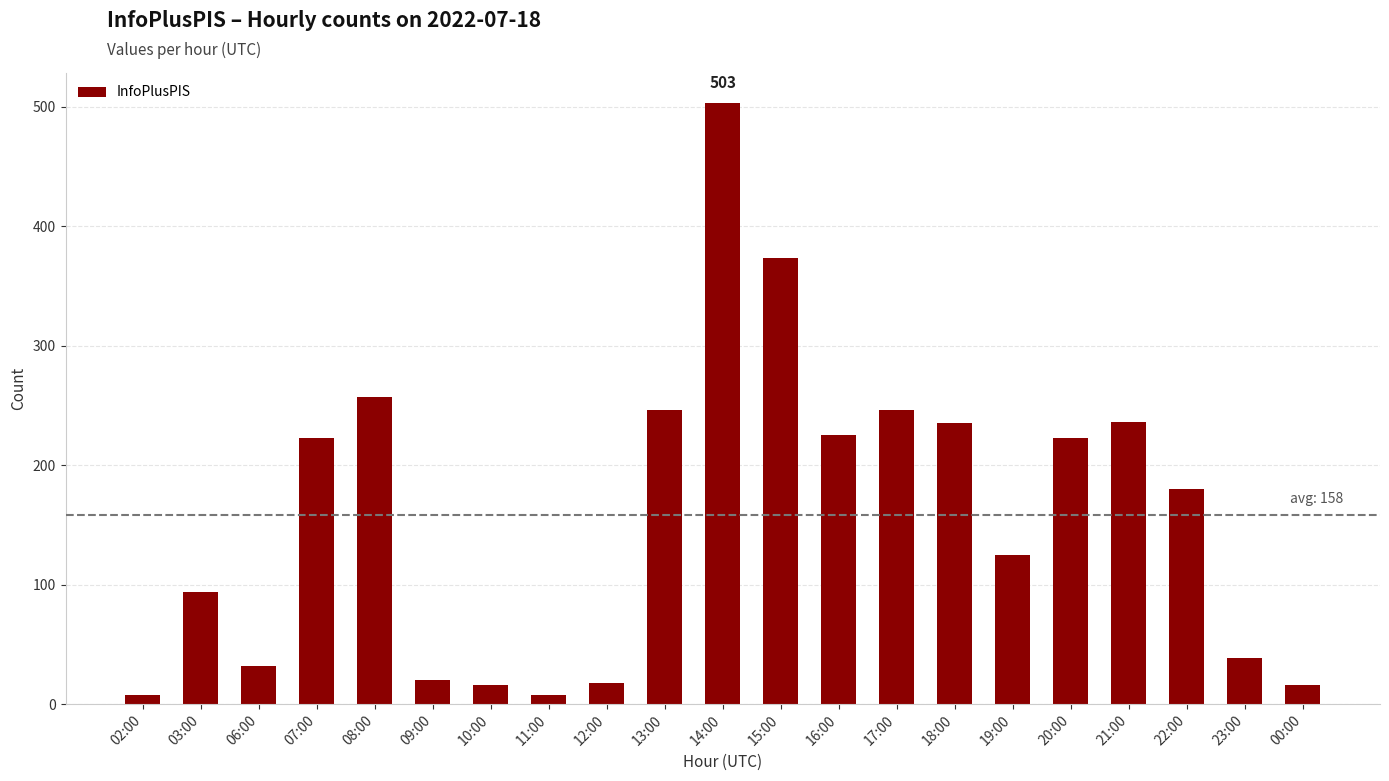

At which label is the value closest to 255?

08:00